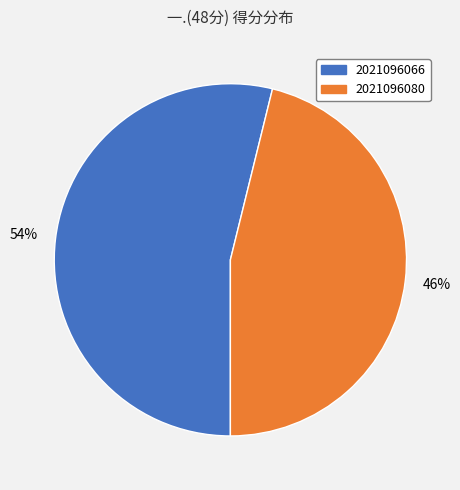

Does any single category account for the majority?

Yes